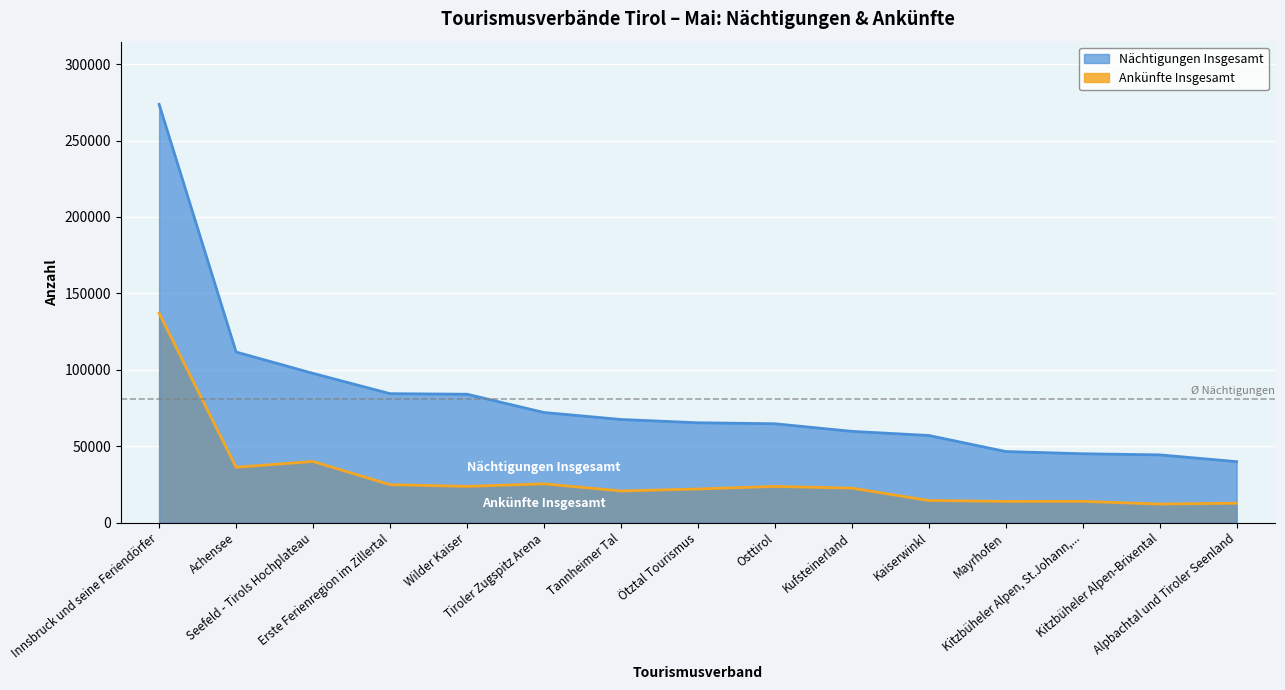

List the series in order of their overall mean, lowest first.

Ankünfte Insgesamt, Nächtigungen Insgesamt